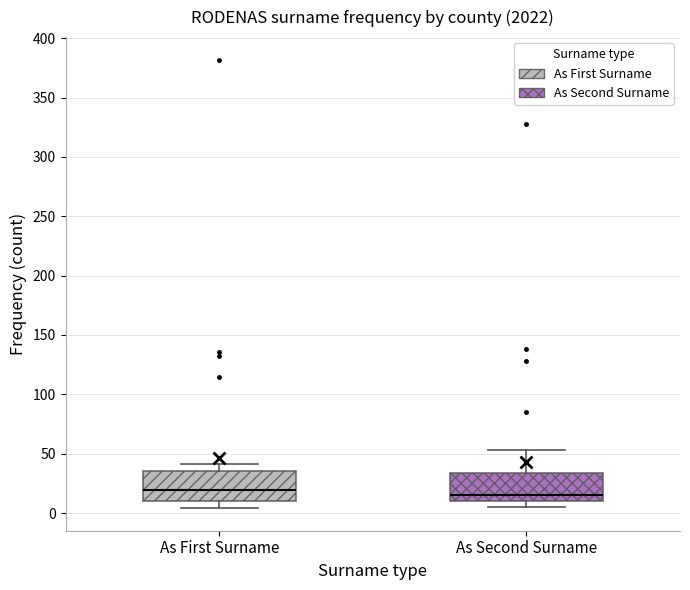

Where does the median line of the box for As First Surname sit on the y-axis? The values are not printed on the chart, so give them approximately, as read against the axis.

20